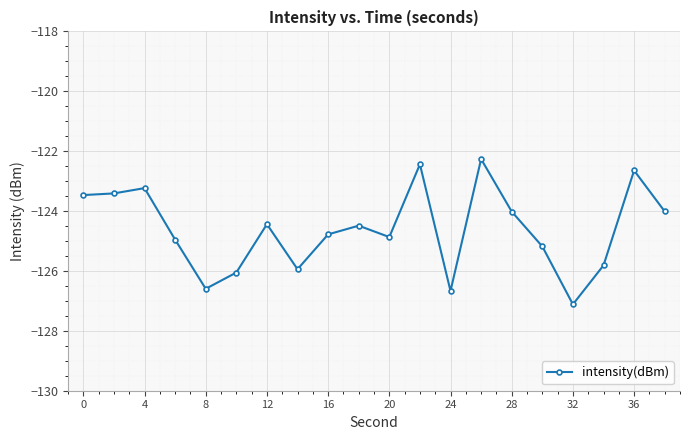

What is the sum of all values?

-2492.4